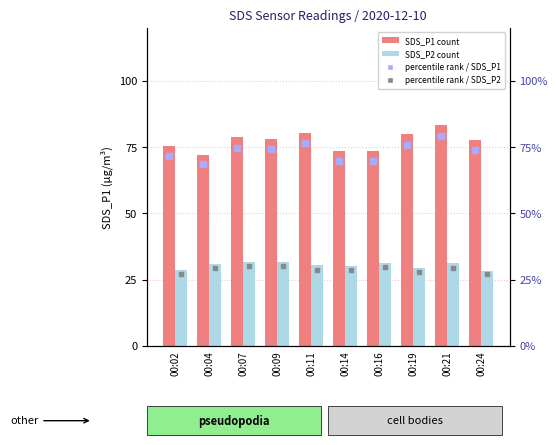

Where is SDS_P2 nearest to the value 30?

00:14